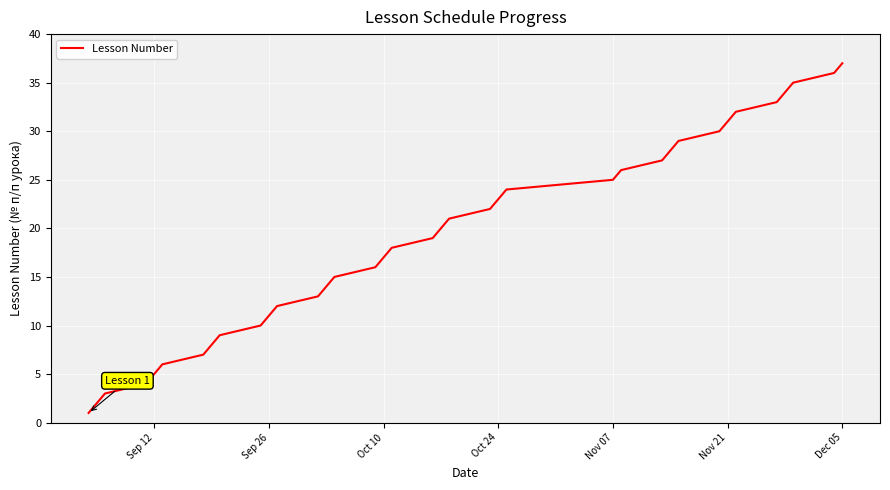

What is the minimum value shown in the chart?

1